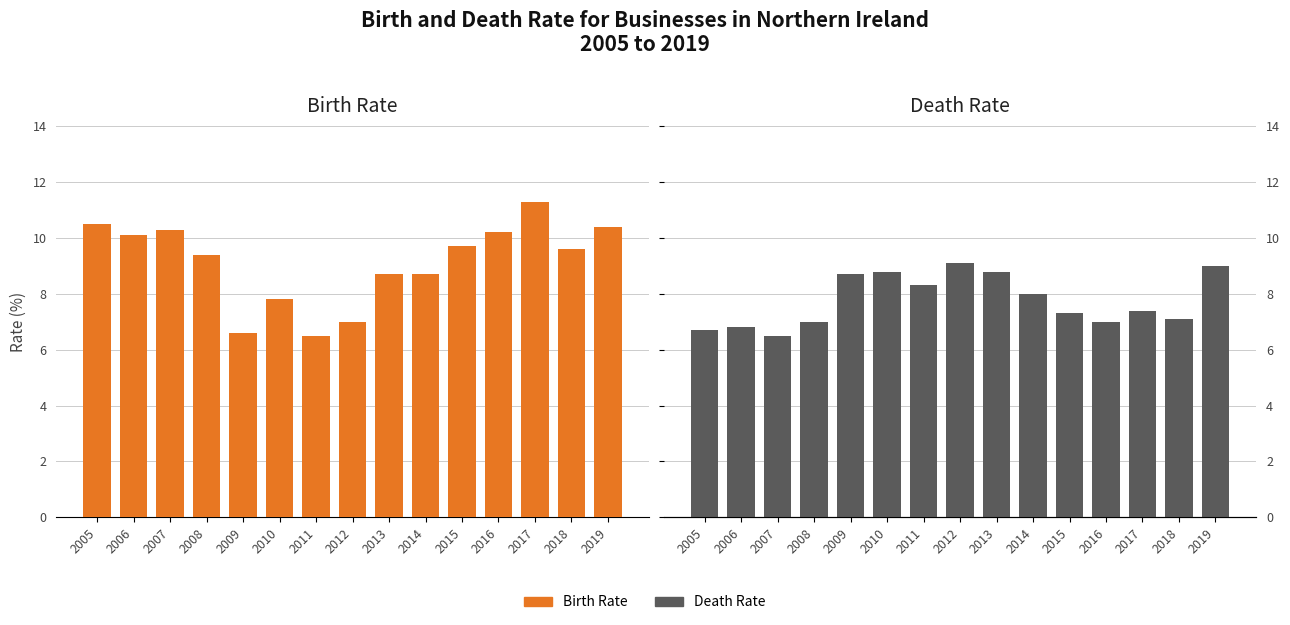

The value of Death Rate at 2011 is 8.3. True or false?

True